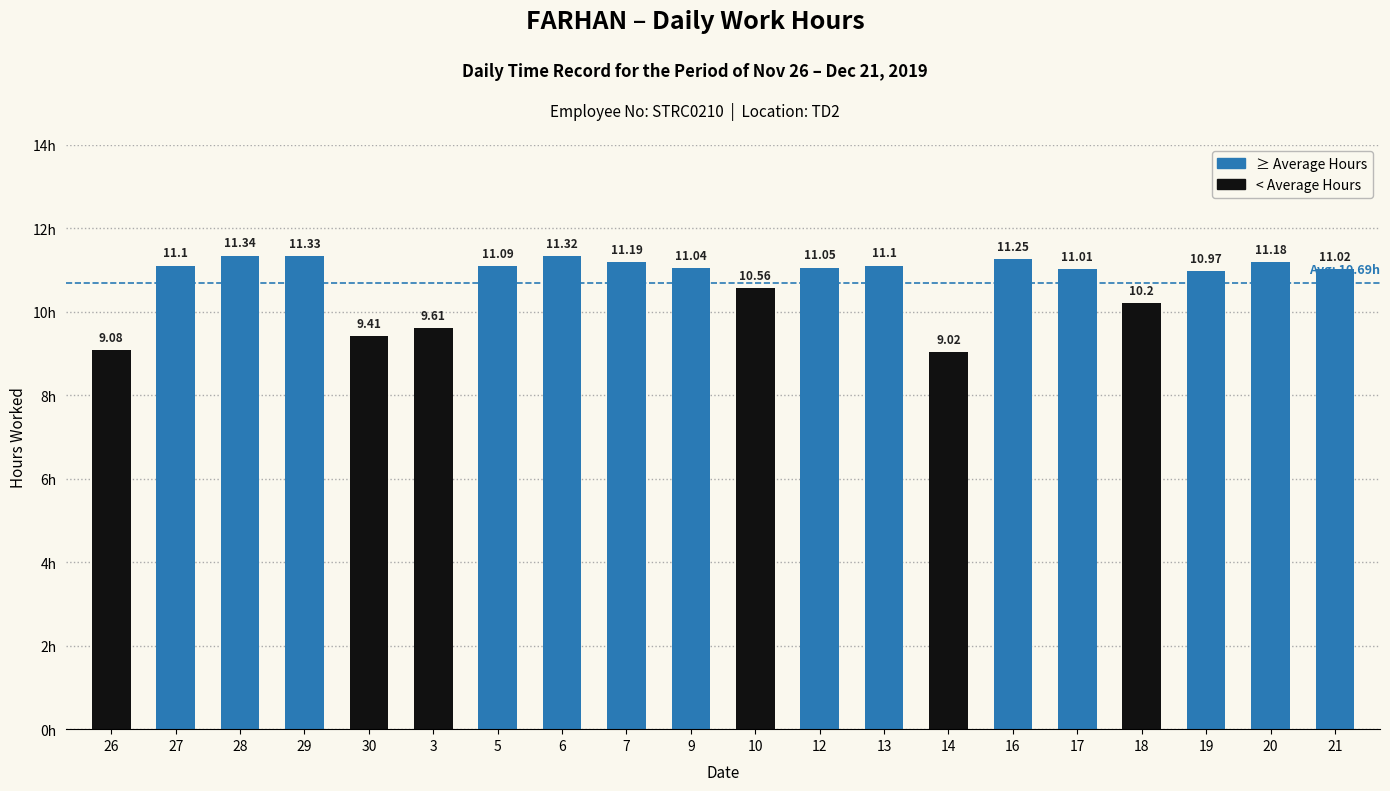

True or false: the data shows 10.2 at 18.

True